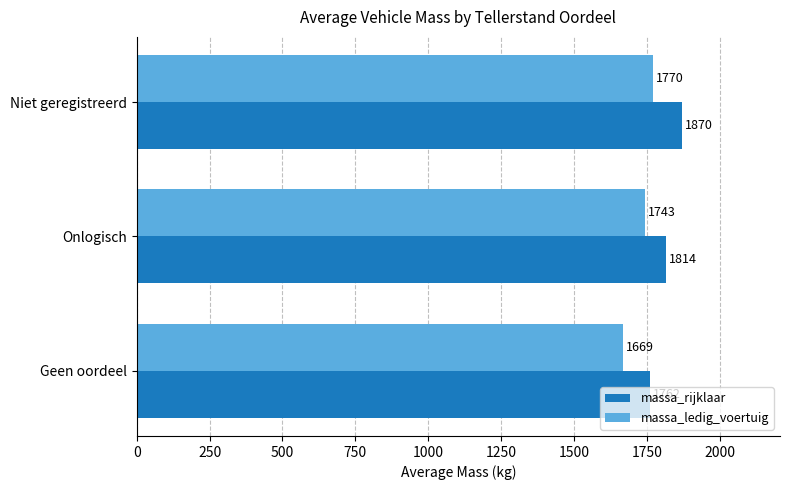

Between Onlogisch and Niet geregistreerd, which series saw the biggest shift?

massa_rijklaar